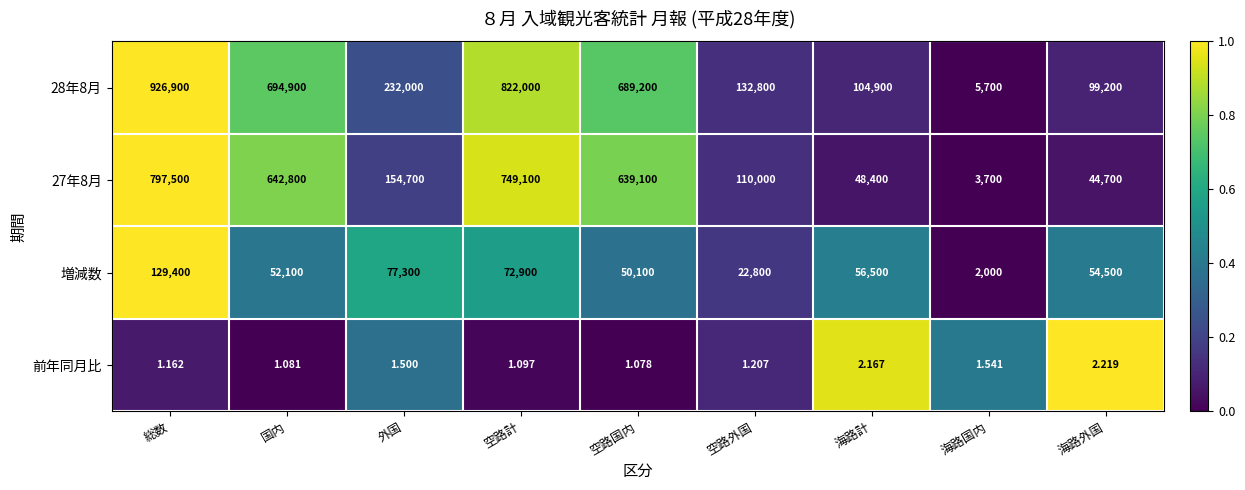

At 国内, list the series in order from largest to smallest.

28年8月, 27年8月, 増減数, 前年同月比